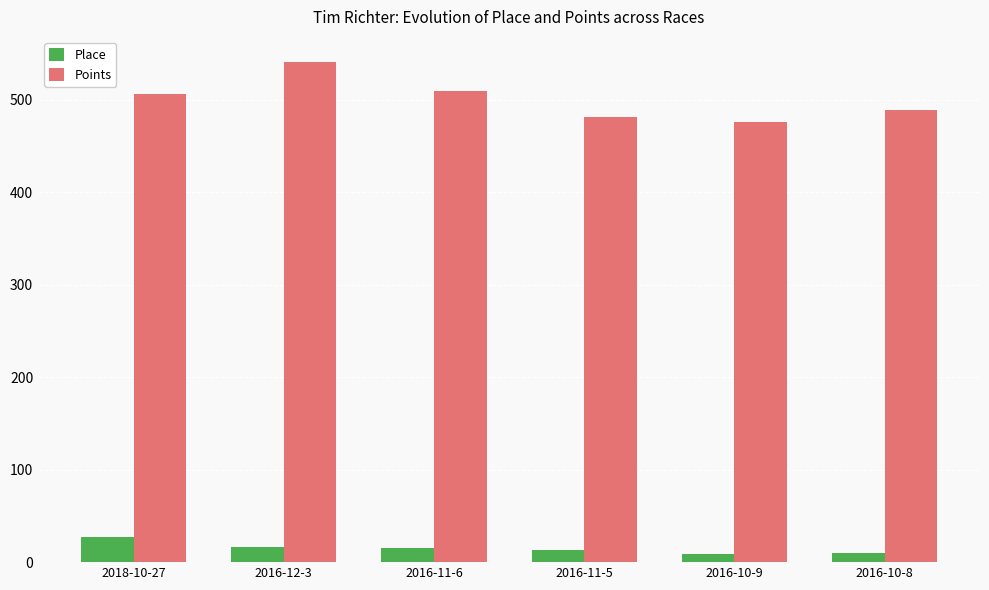

True or false: Points has a value of 701.6 at 2016-10-9.

False